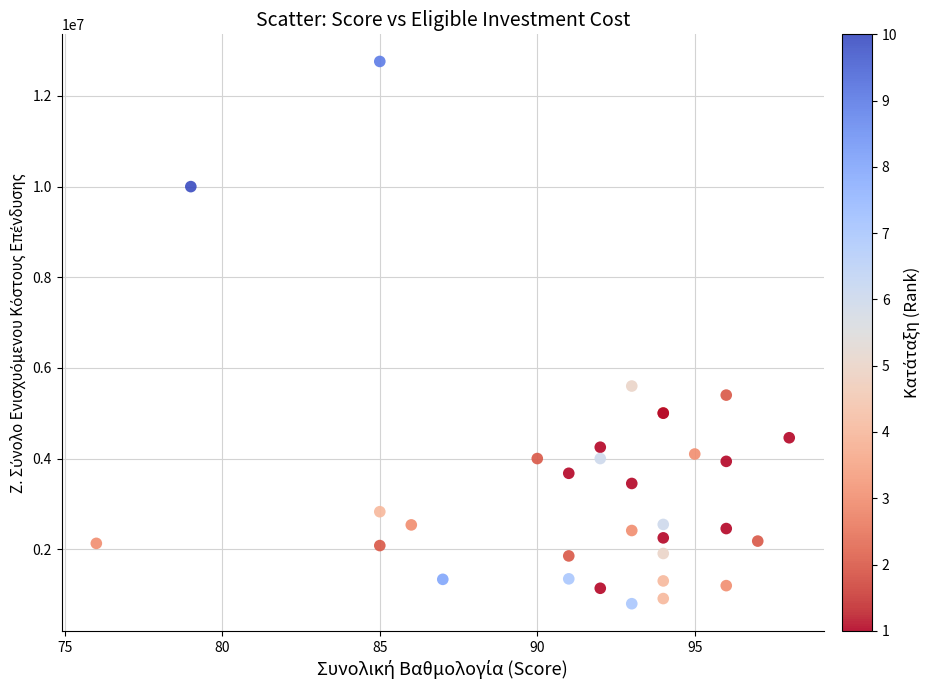

What Y value in the scatter plot is closest to 6779555?

5600000.0